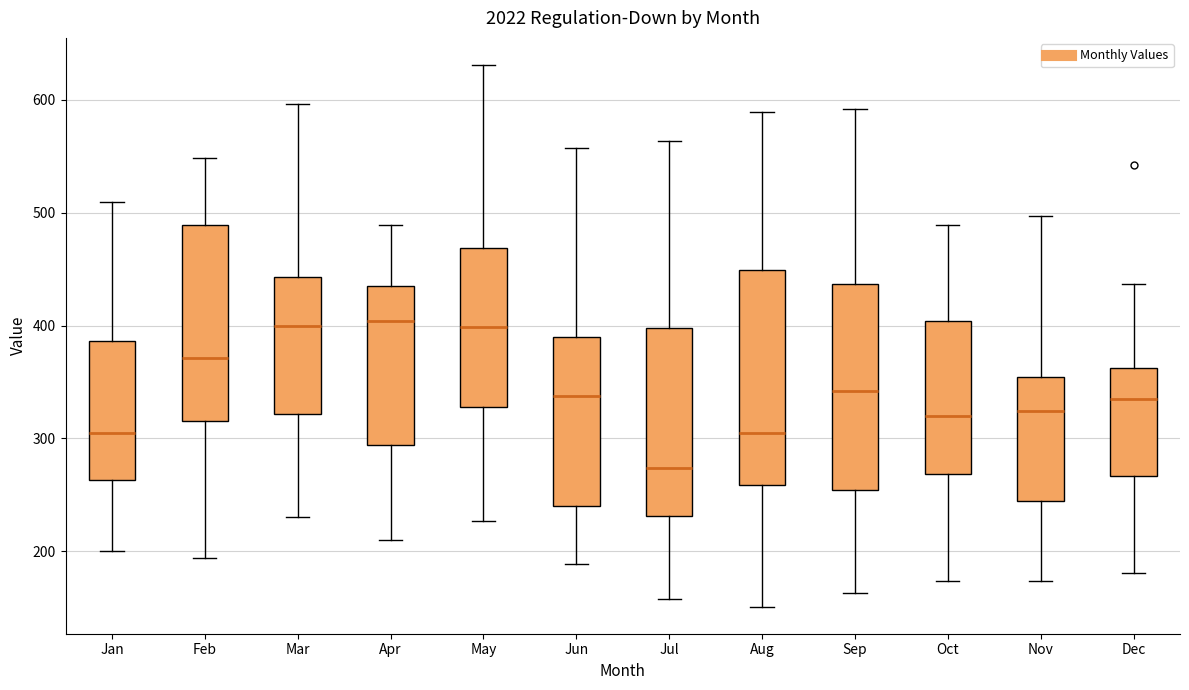

Reading left to right, read every box against the y-axis: the position of its median line, the range the box covers, and the ends of its whiskers. The values are not printed on the chart, so give them approximately, as read against the axis.

Jan: median 300, box 260 to 390, whiskers 200 to 510
Feb: median 370, box 320 to 490, whiskers 190 to 550
Mar: median 400, box 320 to 440, whiskers 230 to 600
Apr: median 400, box 290 to 430, whiskers 210 to 490
May: median 400, box 330 to 470, whiskers 230 to 630
Jun: median 340, box 240 to 390, whiskers 190 to 560
Jul: median 270, box 230 to 400, whiskers 160 to 560
Aug: median 300, box 260 to 450, whiskers 150 to 590
Sep: median 340, box 250 to 440, whiskers 160 to 590
Oct: median 320, box 270 to 400, whiskers 170 to 490
Nov: median 320, box 240 to 350, whiskers 170 to 500
Dec: median 340, box 270 to 360, whiskers 180 to 440